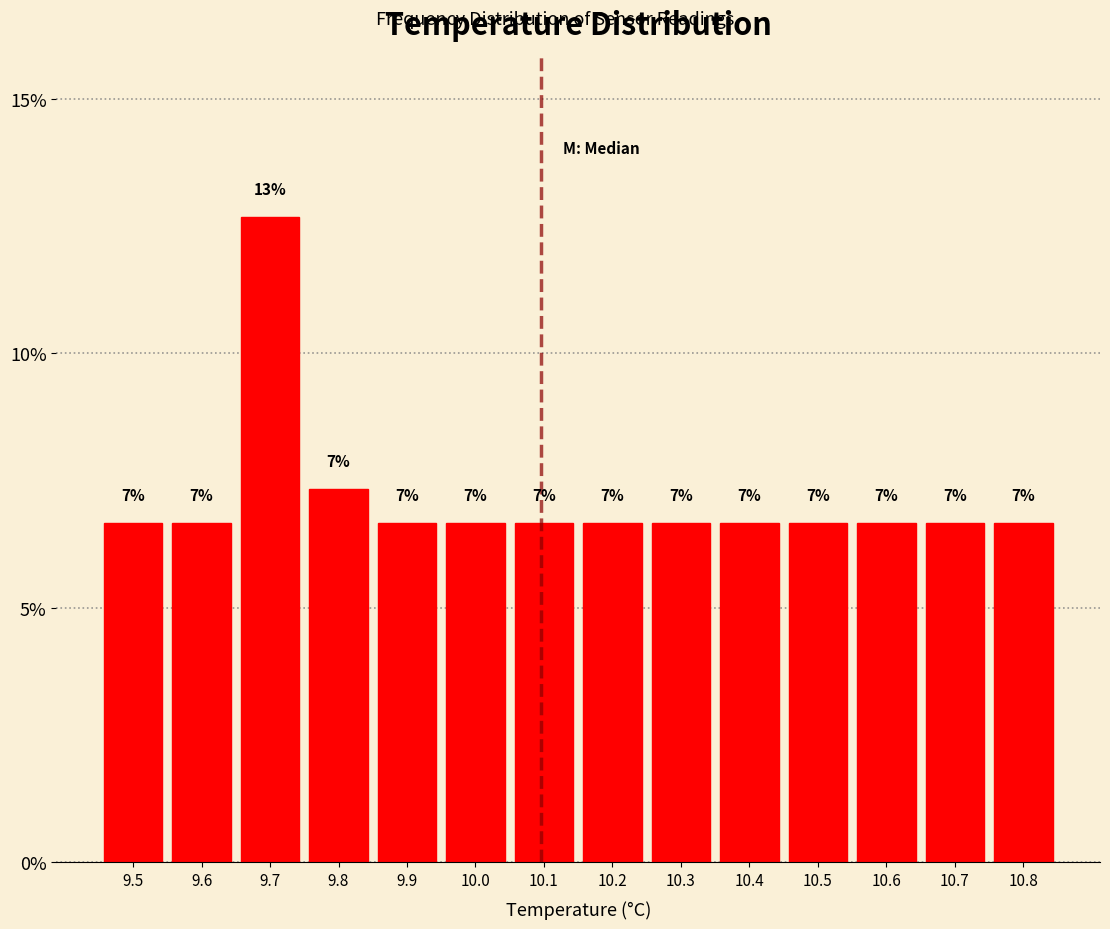

How many bars are there in total?

14